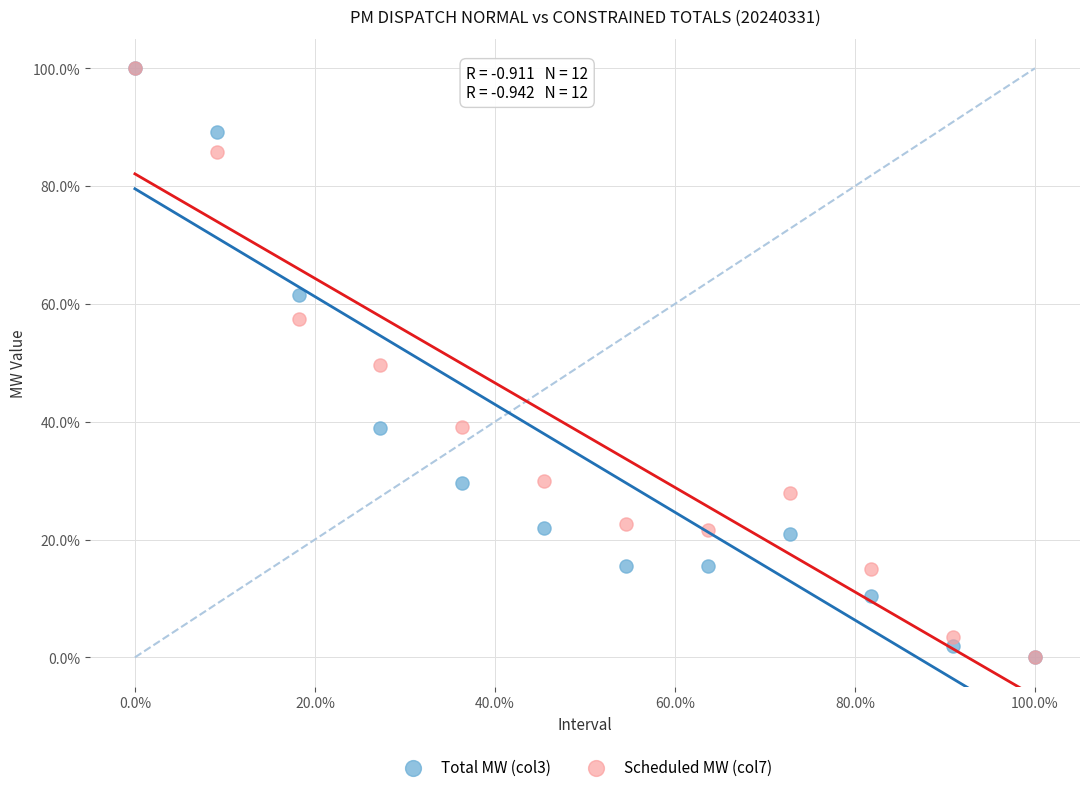

What are all the series names shown in the legend?

Total MW (col3), Scheduled MW (col7)